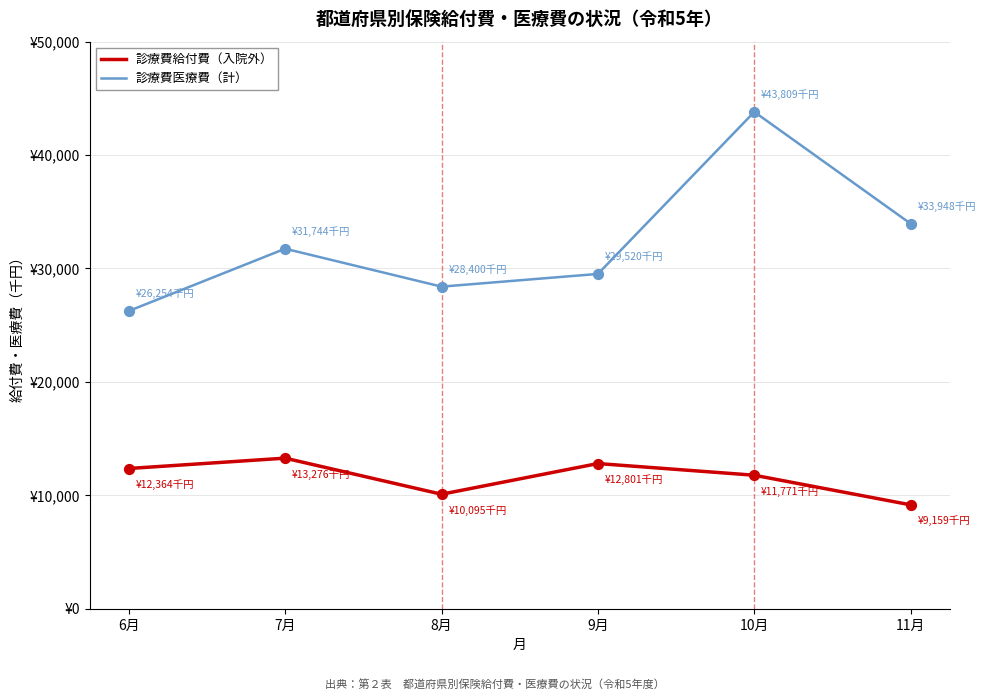

Does the chart have visible grid lines?

Yes